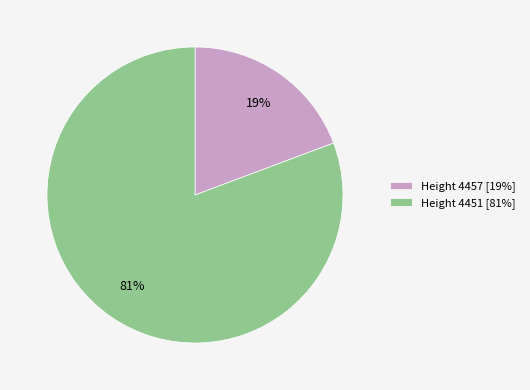

True or false: Height 4457 [19%] accounts for 19% of the total.

True